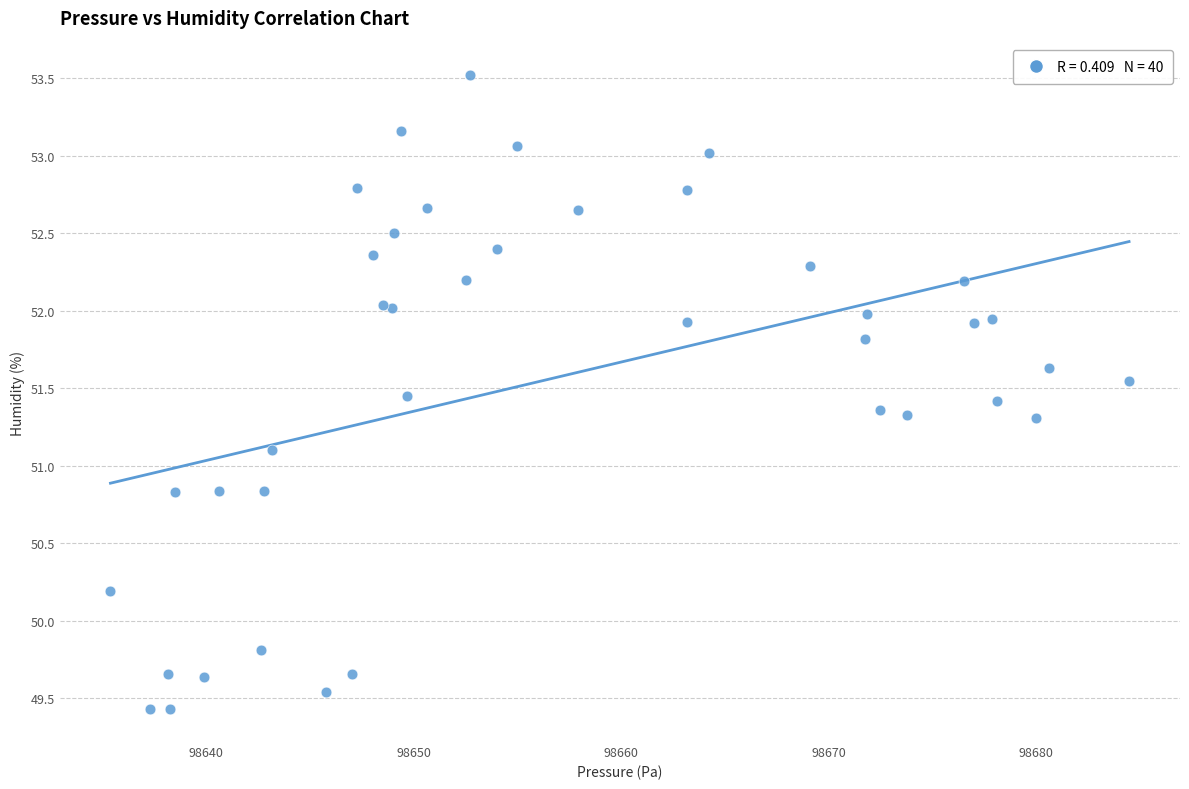

What Y value in the scatter plot is closest to 51?

51.1